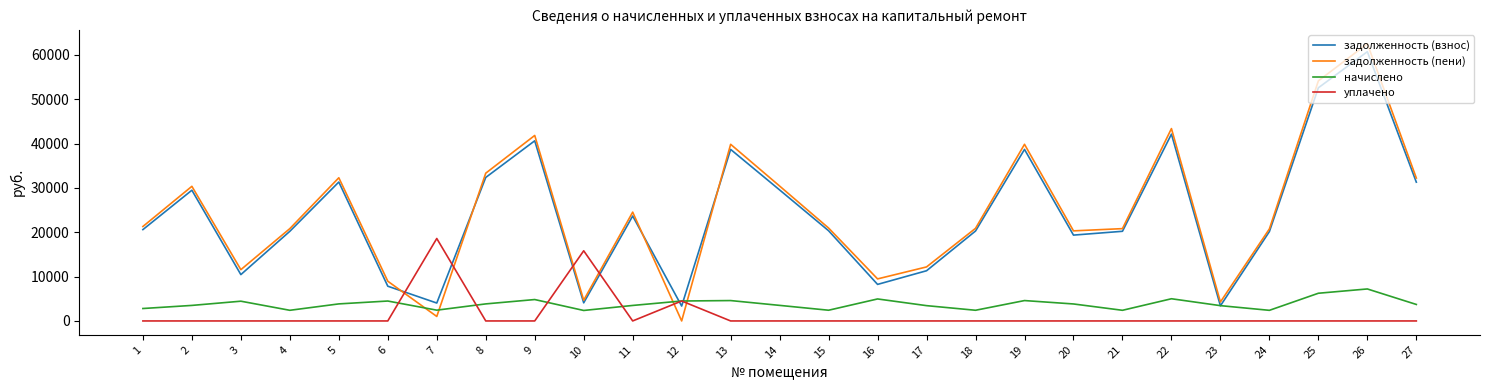

How many values in задолженность (пени) are above zero?

26